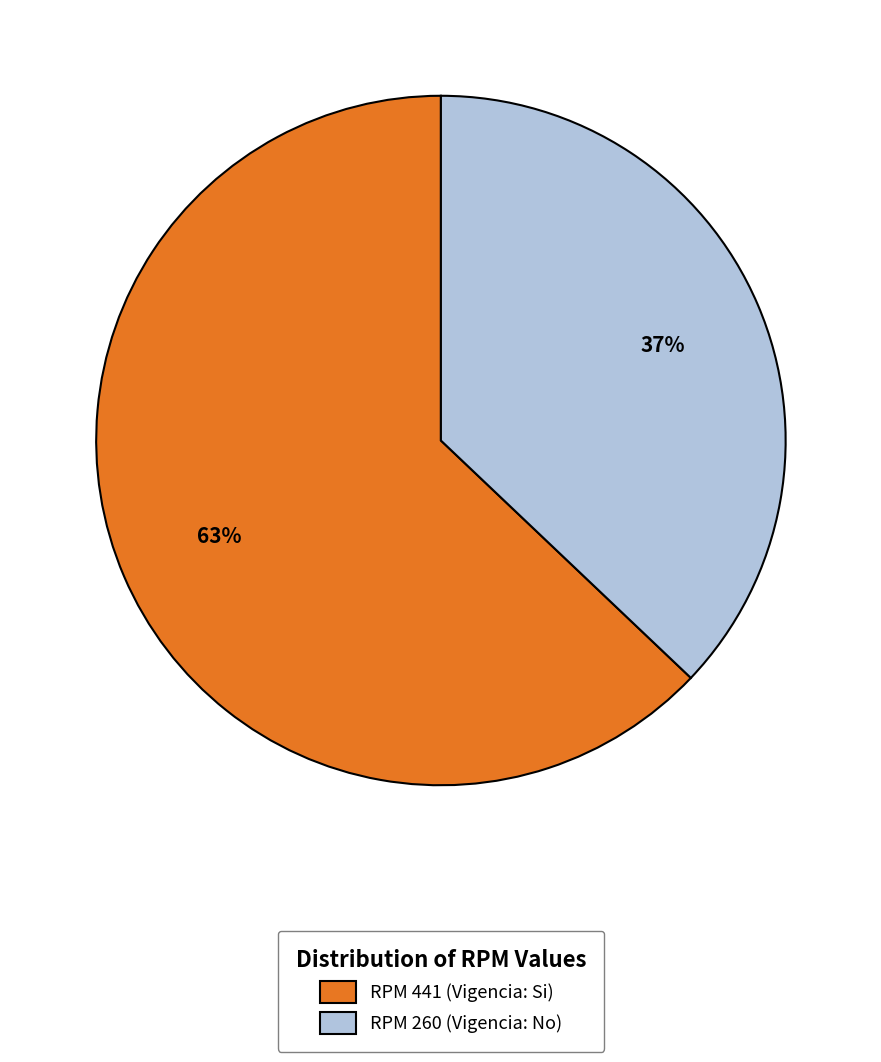

Is it true that RPM 260 (Vigencia: No) is 46% of the pie?

False